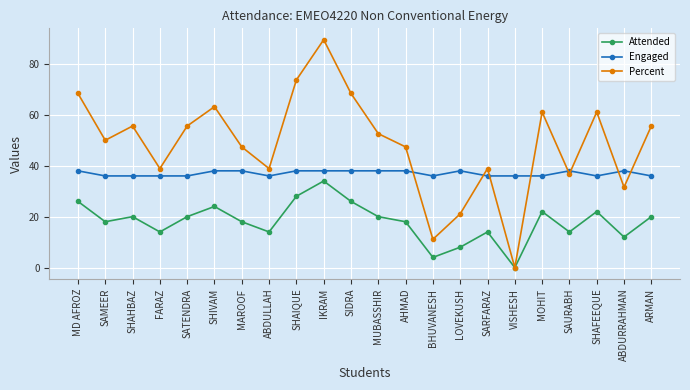

Count the number of categories in the chart.

22